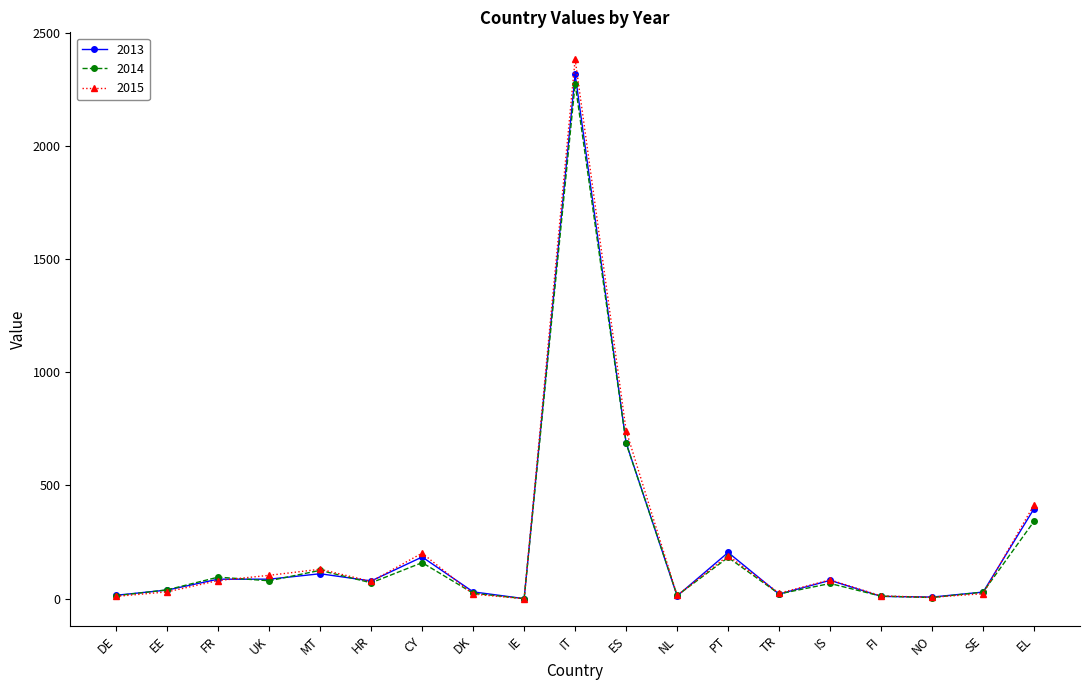

Is this an area chart (filled region under the line)?

No